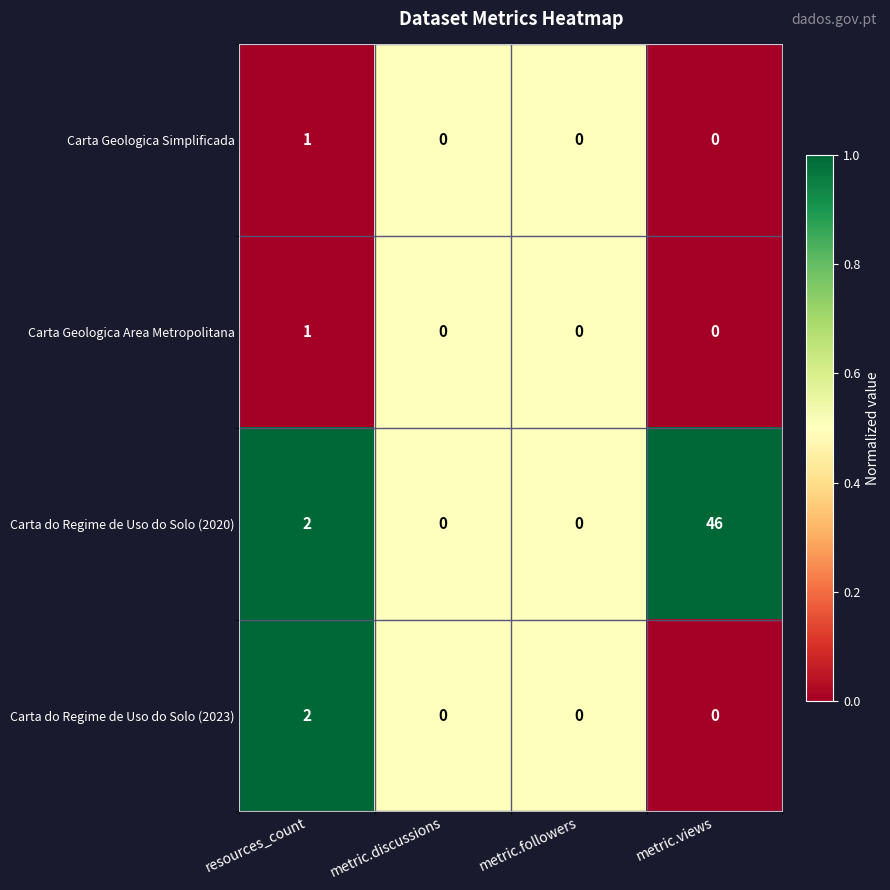

Reading left to right, what are all the values shown in this chart?

Carta Geologica Simplificada: resources_count=1	metric.discussions=0	metric.followers=0	metric.views=0
Carta Geologica Area Metropolitana: resources_count=1	metric.discussions=0	metric.followers=0	metric.views=0
Carta do Regime de Uso do Solo (2020): resources_count=2	metric.discussions=0	metric.followers=0	metric.views=46
Carta do Regime de Uso do Solo (2023): resources_count=2	metric.discussions=0	metric.followers=0	metric.views=0